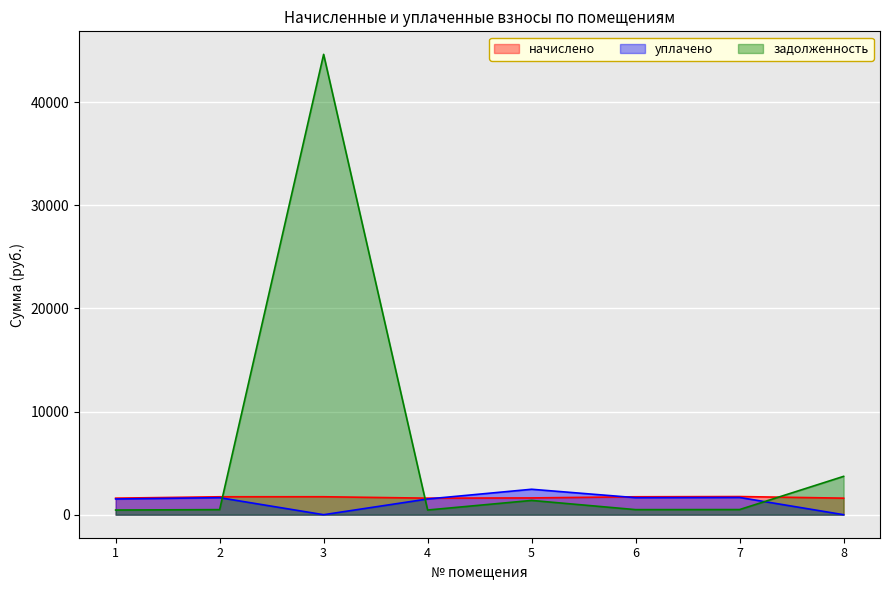

Where is задолженность nearest to the value 22552?

8